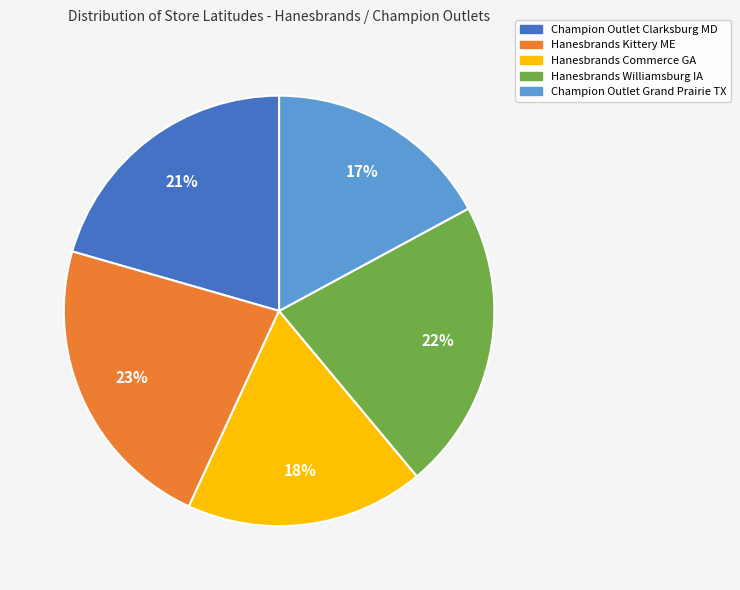

Rank the categories by value from lowest to highest.

Champion Outlet Grand Prairie TX, Hanesbrands Commerce GA, Champion Outlet Clarksburg MD, Hanesbrands Williamsburg IA, Hanesbrands Kittery ME